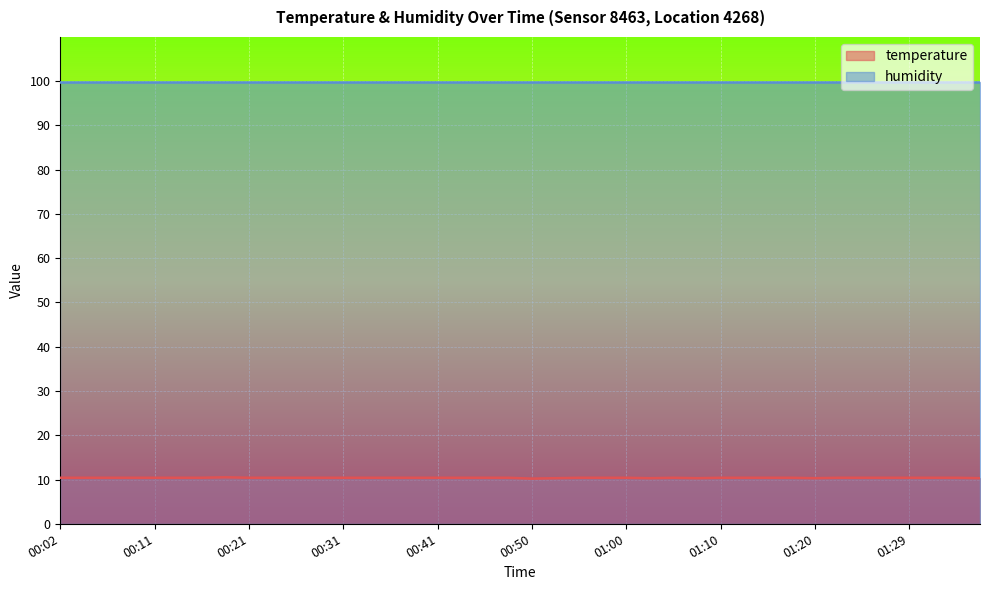

The chart shows a value of 10.4 at 00:58. True or false?

True